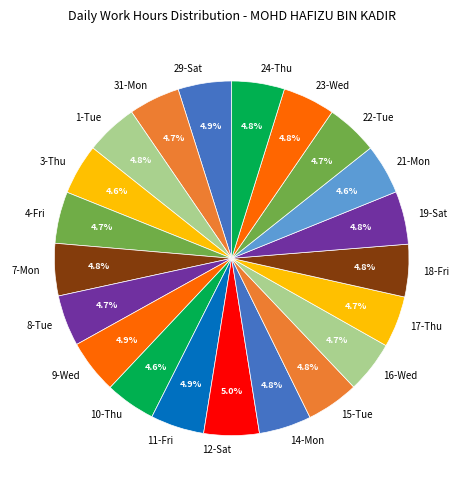

How much of the chart is everything except 12-Sat?

95.0%